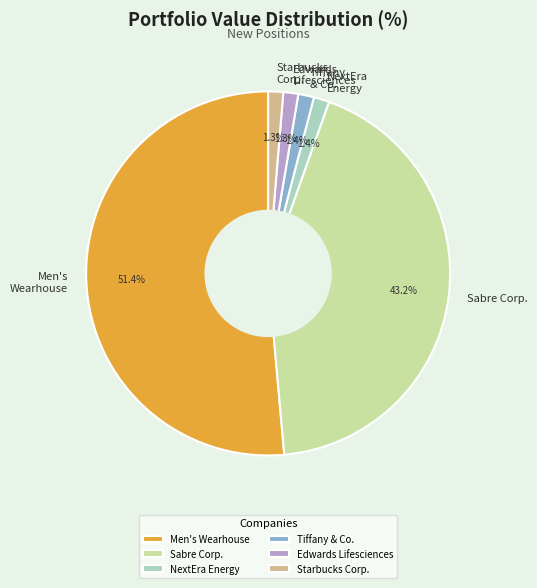

Which slice is the largest?

Men's Wearhouse